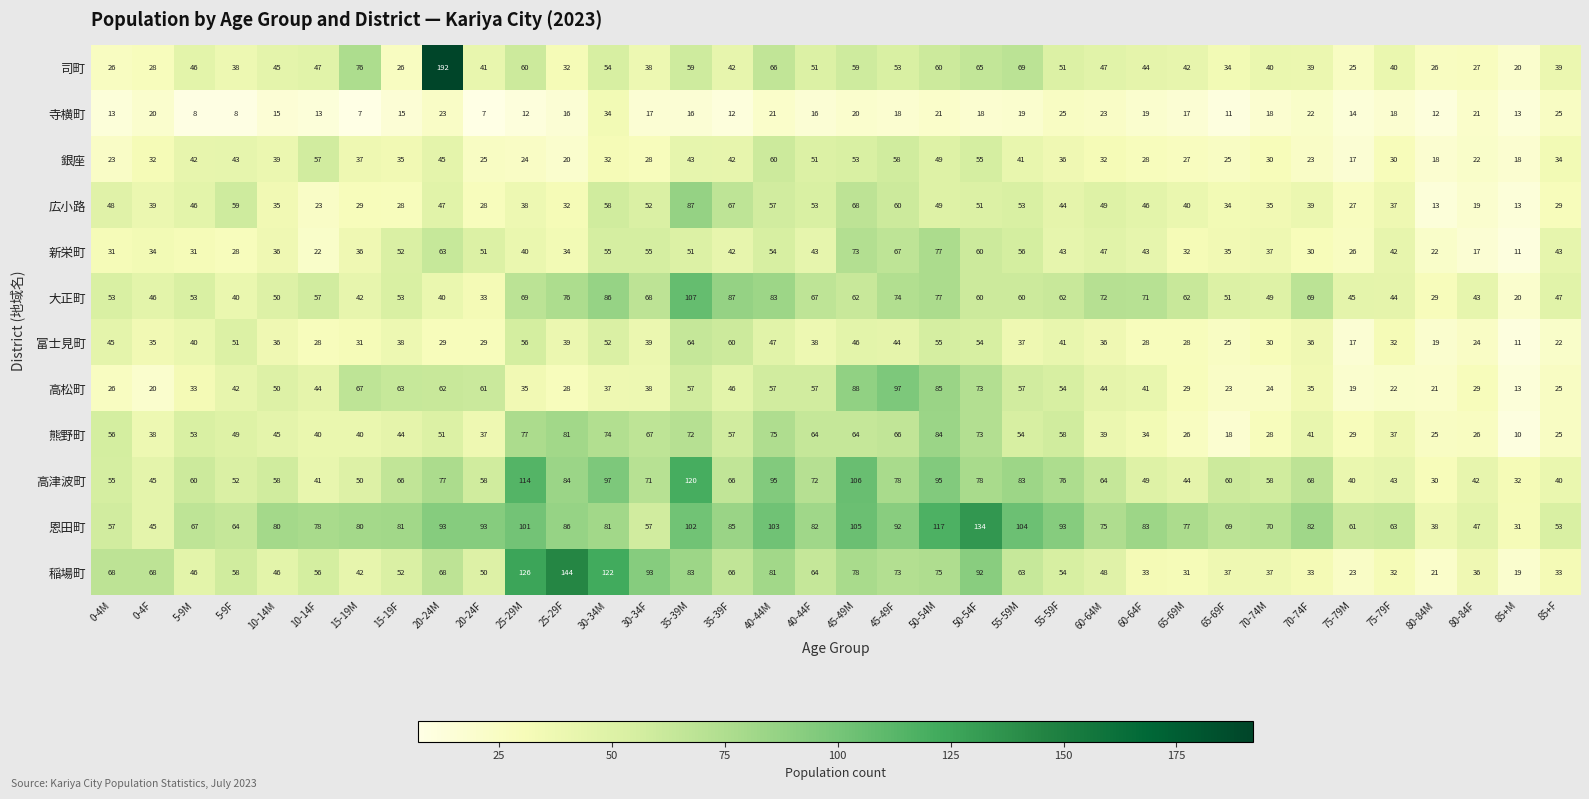

What is the spread (max minus min) of values at 35-39F?

75